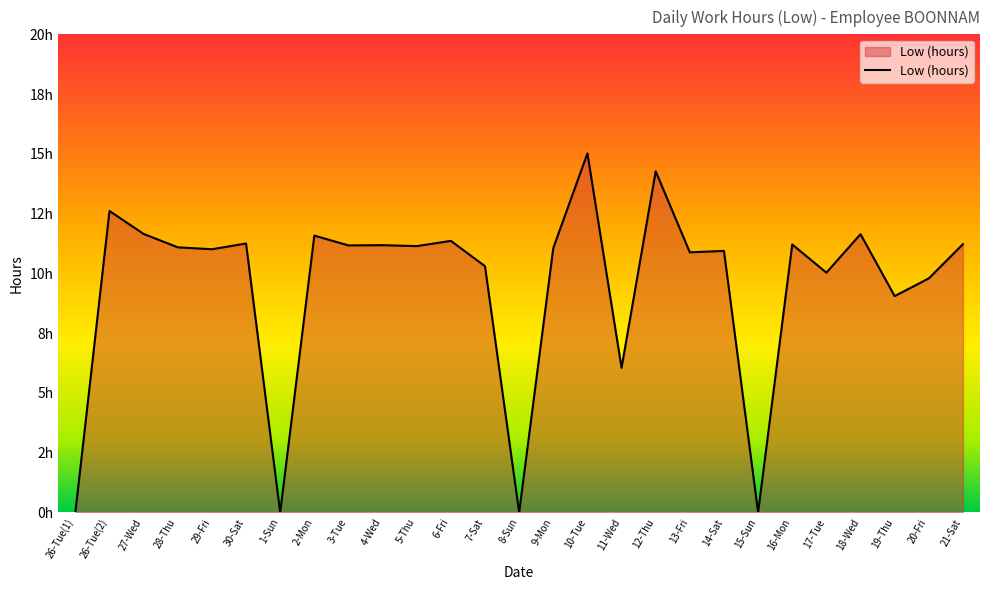

What is the average value?

9.5